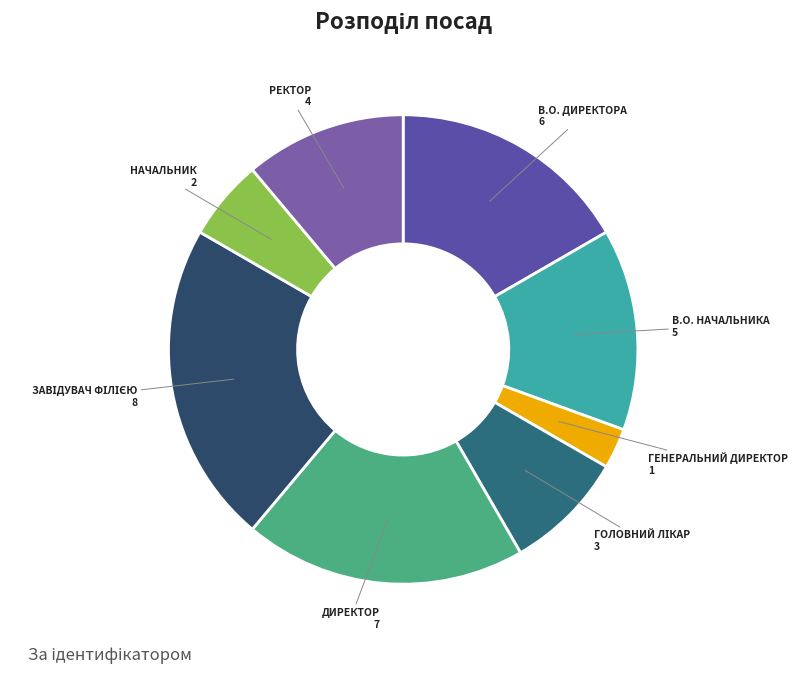

To the nearest percent, what is the difference between the largest and smallest slice percentages?

19%